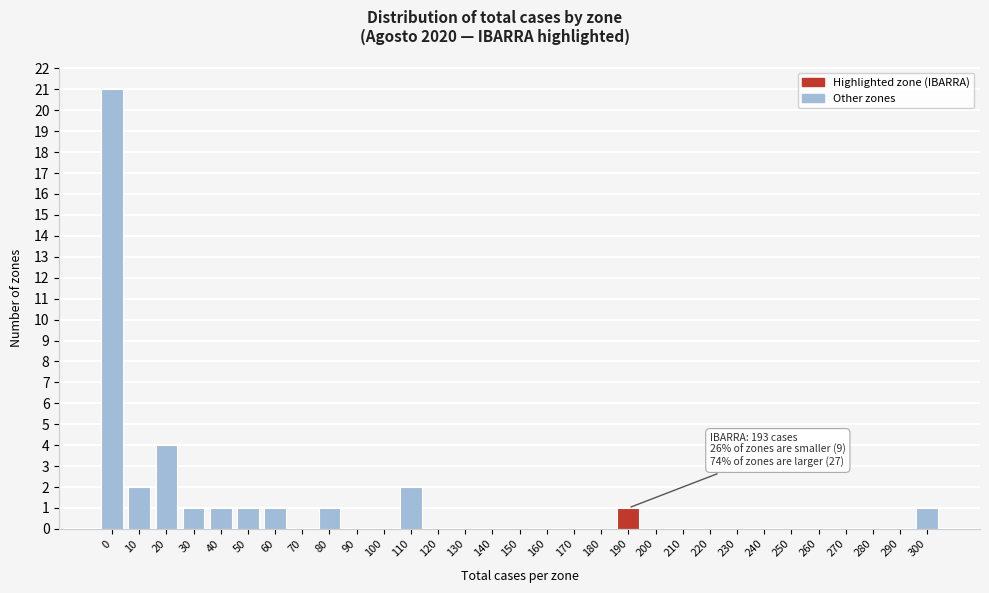

The chart shows a value of 2 at 20. True or false?

False